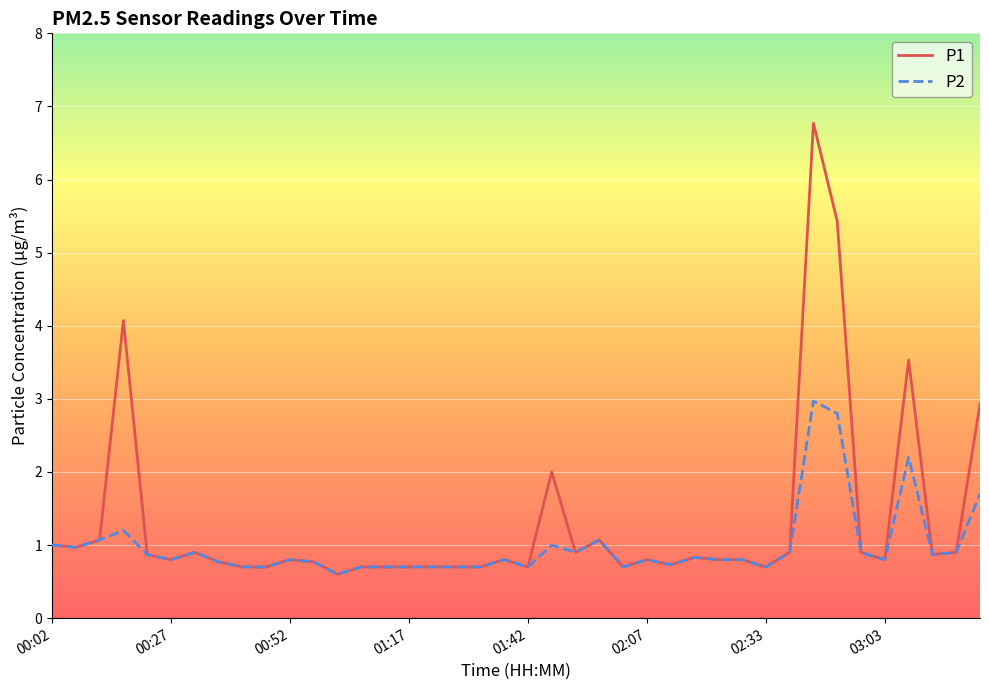

List the series in order of their peak value, lowest first.

P2, P1